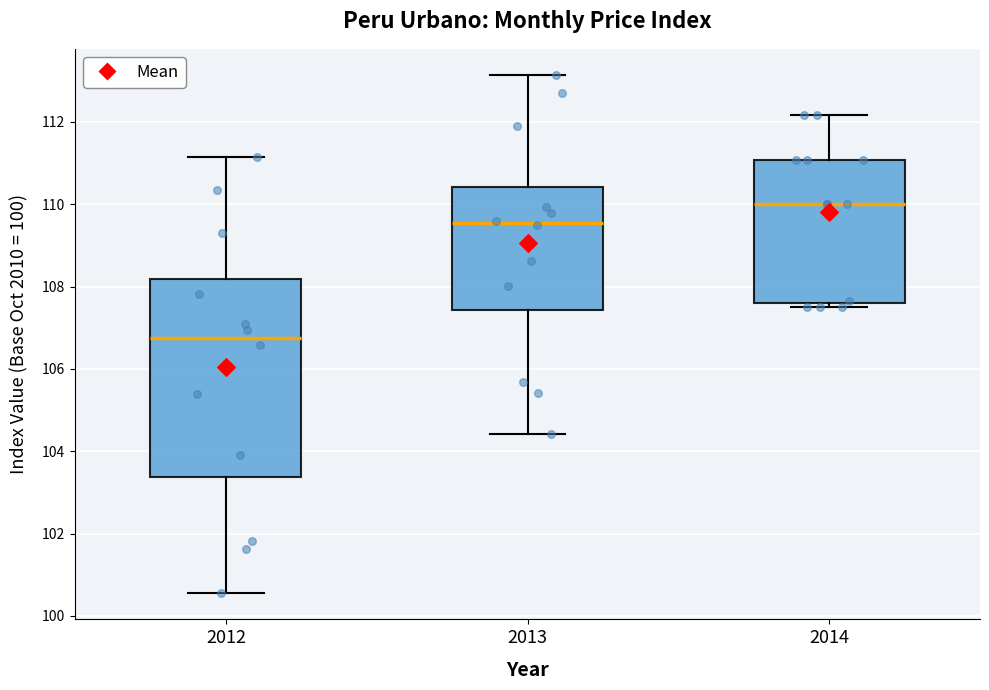

Reading left to right, read every box against the y-axis: the position of its median line, the range the box covers, and the ends of its whiskers. The values are not printed on the chart, so give them approximately, as read against the axis.

2012: median 106.8, box 103.4 to 108.2, whiskers 100.6 to 111.2
2013: median 109.6, box 107.4 to 110.4, whiskers 104.4 to 113.2
2014: median 110.0, box 107.6 to 111.0, whiskers 107.6 (just below the box's lower edge) to 112.2